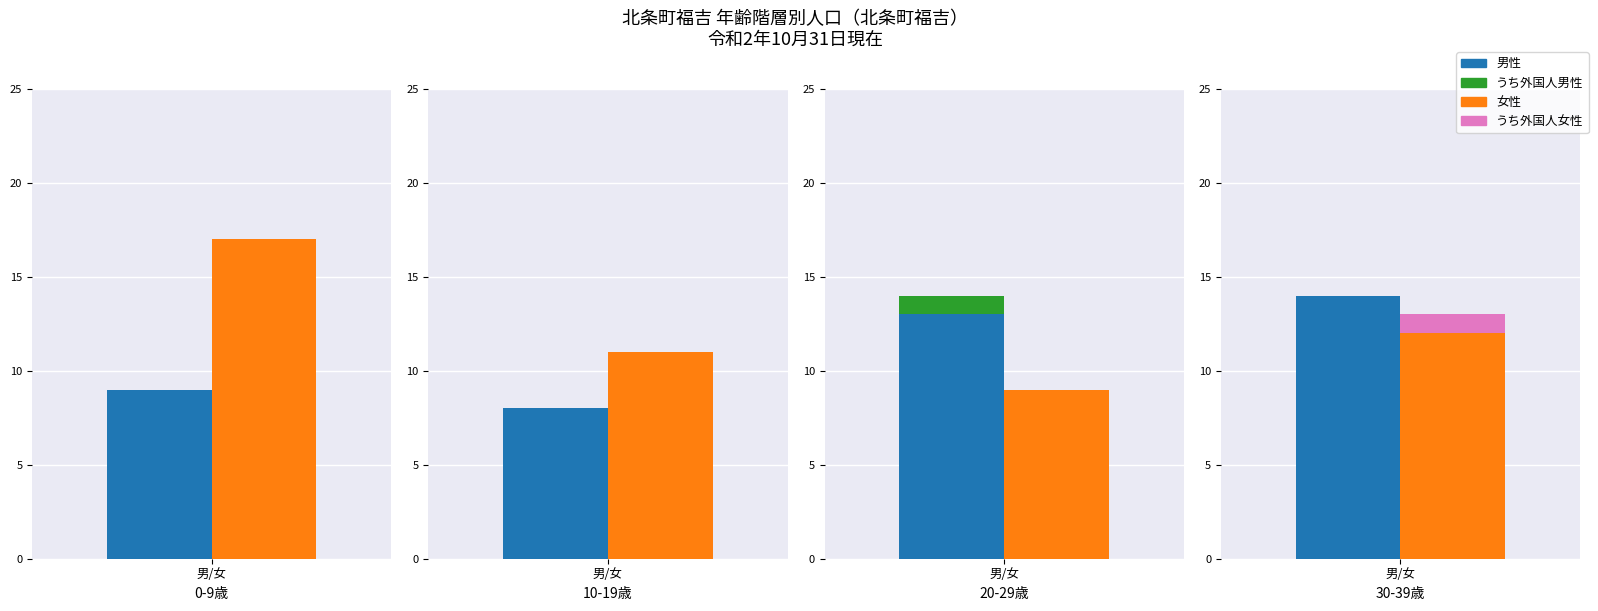

What is the spread (max minus min) of values at 1?

7